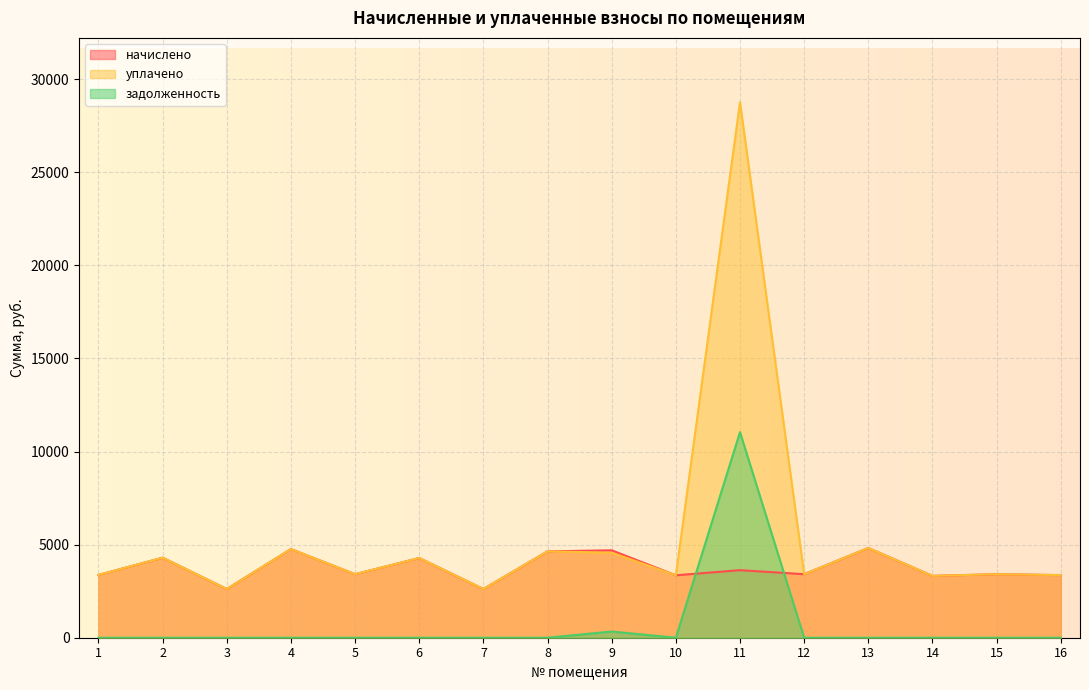

Is it true that уплачено equals 3411.4 at 5?

True